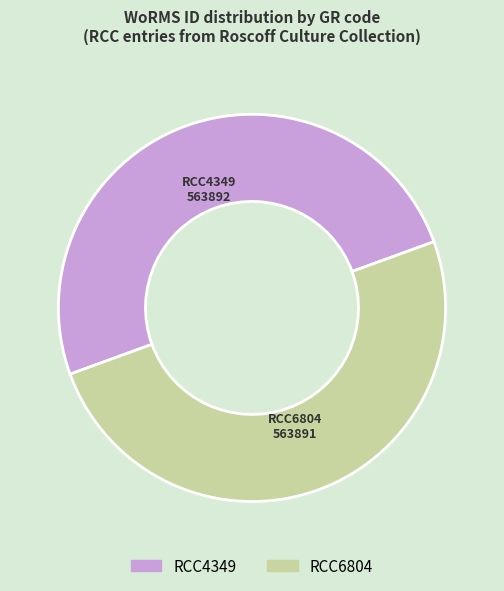

Approximately how many times larger is the value at RCC6804 compared to RCC4349?

1.0